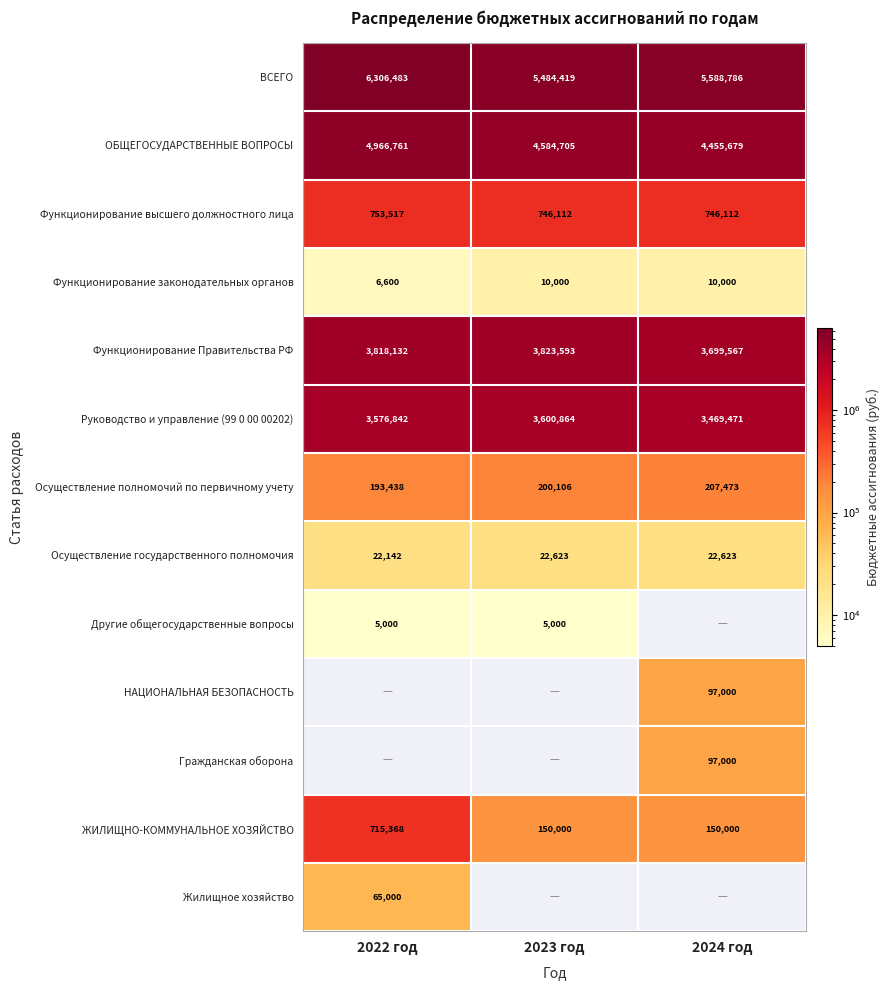

Is the value of ВСЕГО at 2024 год greater than the value of Функционирование Правительства РФ at 2023 год?

Yes